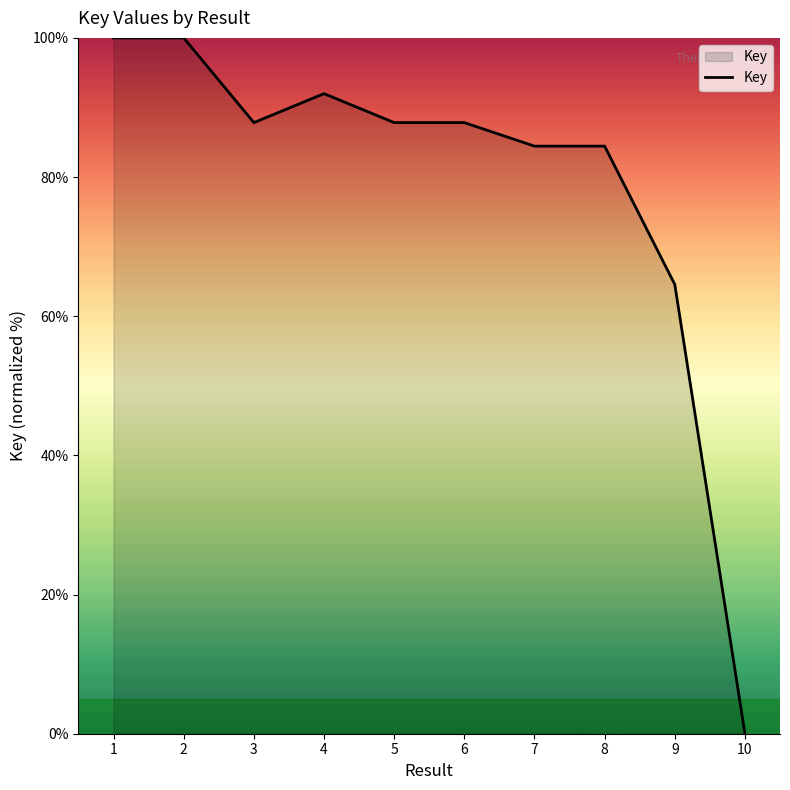

What is the greatest value displayed?

100.0